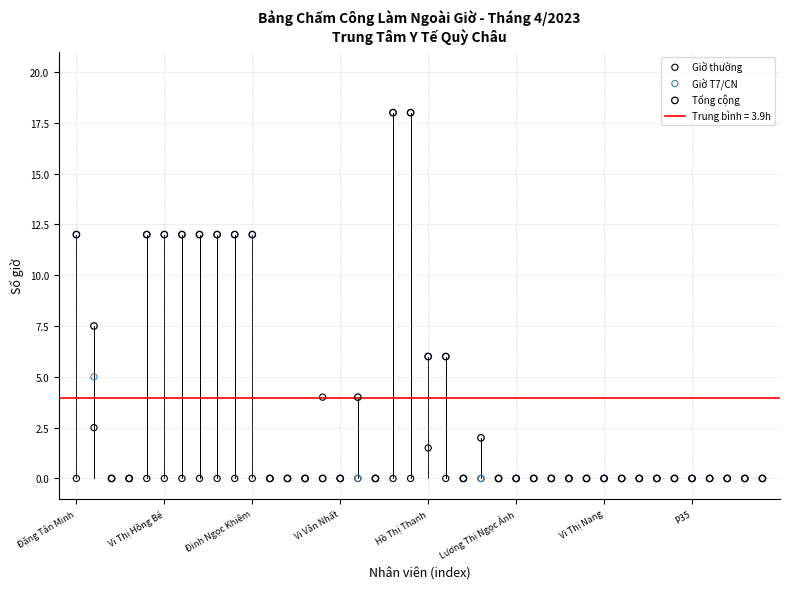

Across all series, what Y value is closest to 9?

7.5